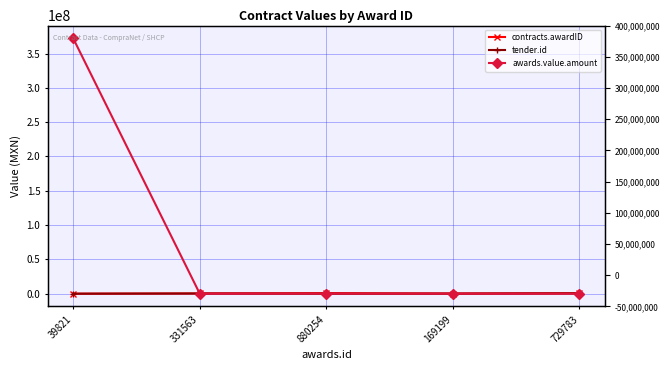

What is the value of the contracts.awardID point at the 1st from the left?

39821.0